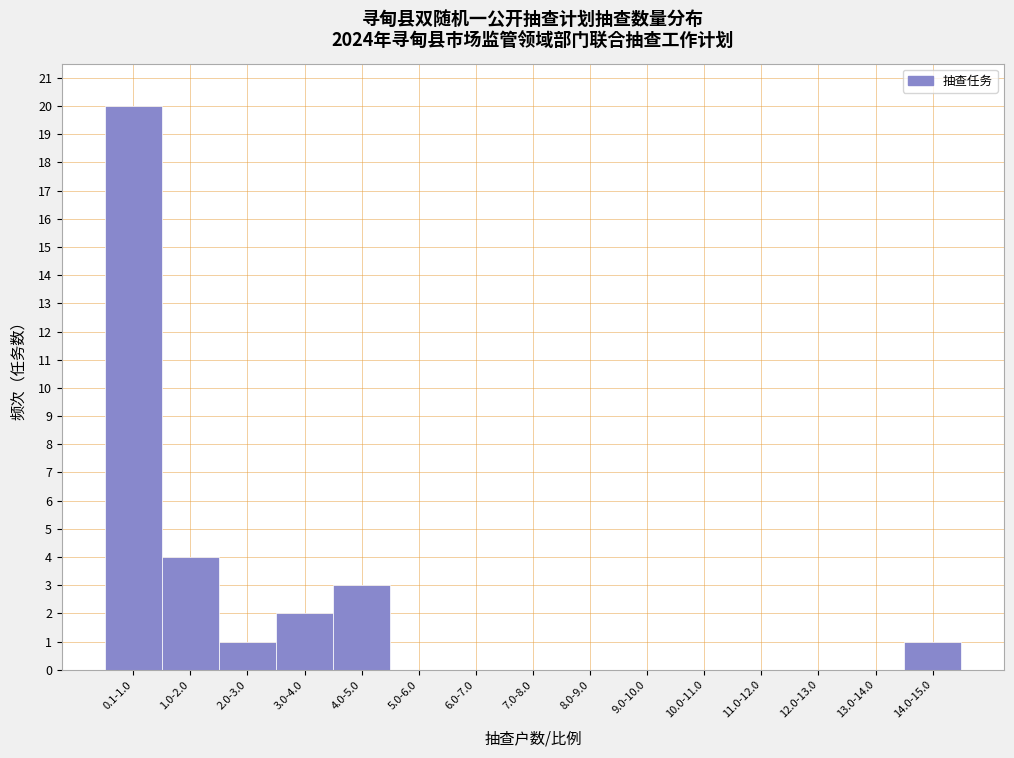

Reading right to left, extract all data points from this chart.

14.0-15.0=1	13.0-14.0=0	12.0-13.0=0	11.0-12.0=0	10.0-11.0=0	9.0-10.0=0	8.0-9.0=0	7.0-8.0=0	6.0-7.0=0	5.0-6.0=0	4.0-5.0=3	3.0-4.0=2	2.0-3.0=1	1.0-2.0=4	0.1-1.0=20